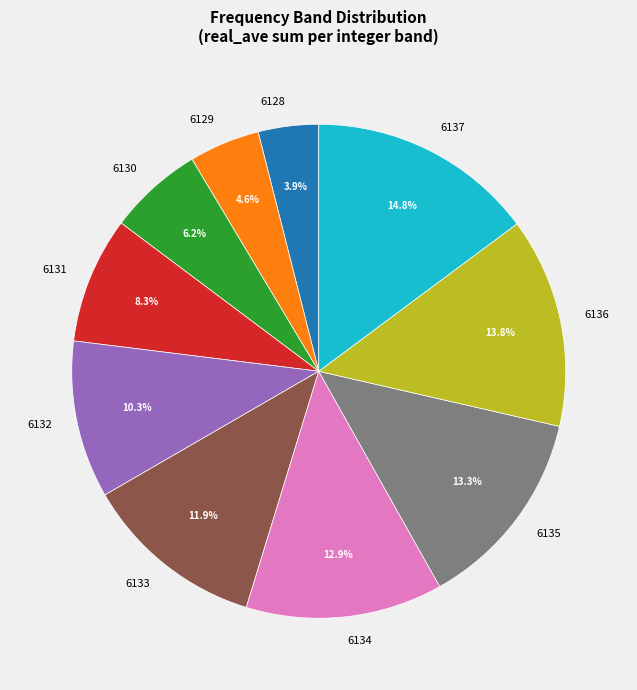

Approximately how many times larger is the value at 6128 compared to 6134?

0.3